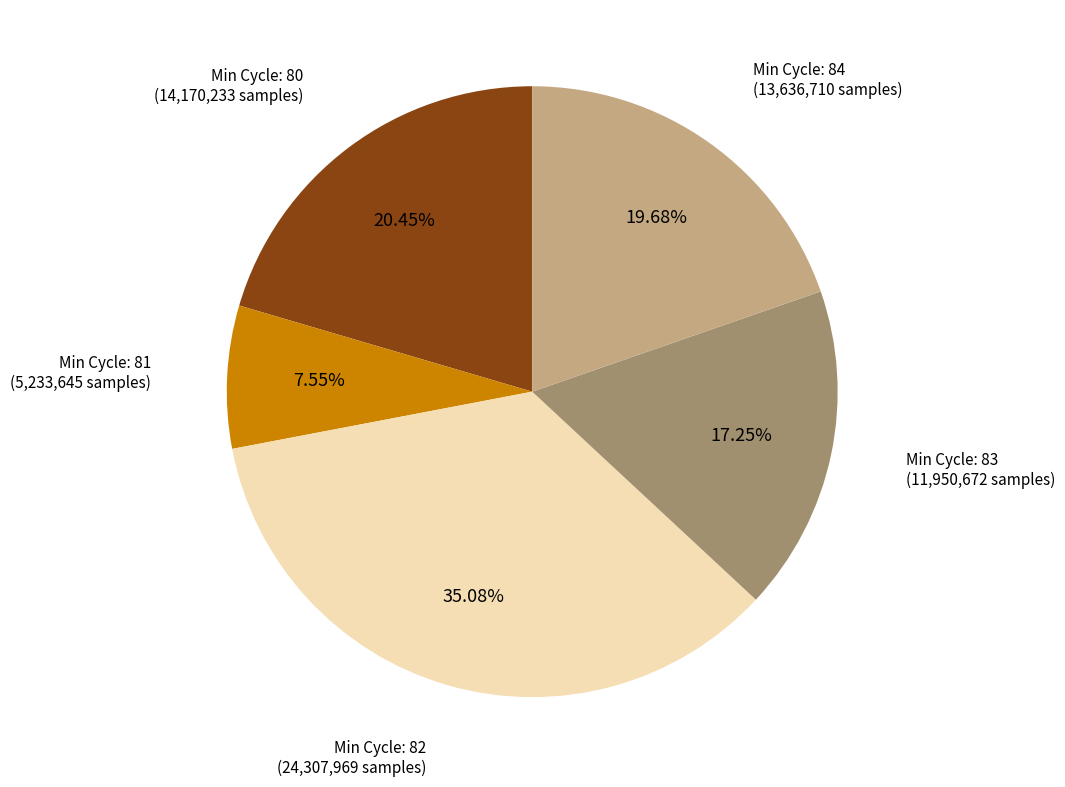

Is there a majority slice in this chart?

No